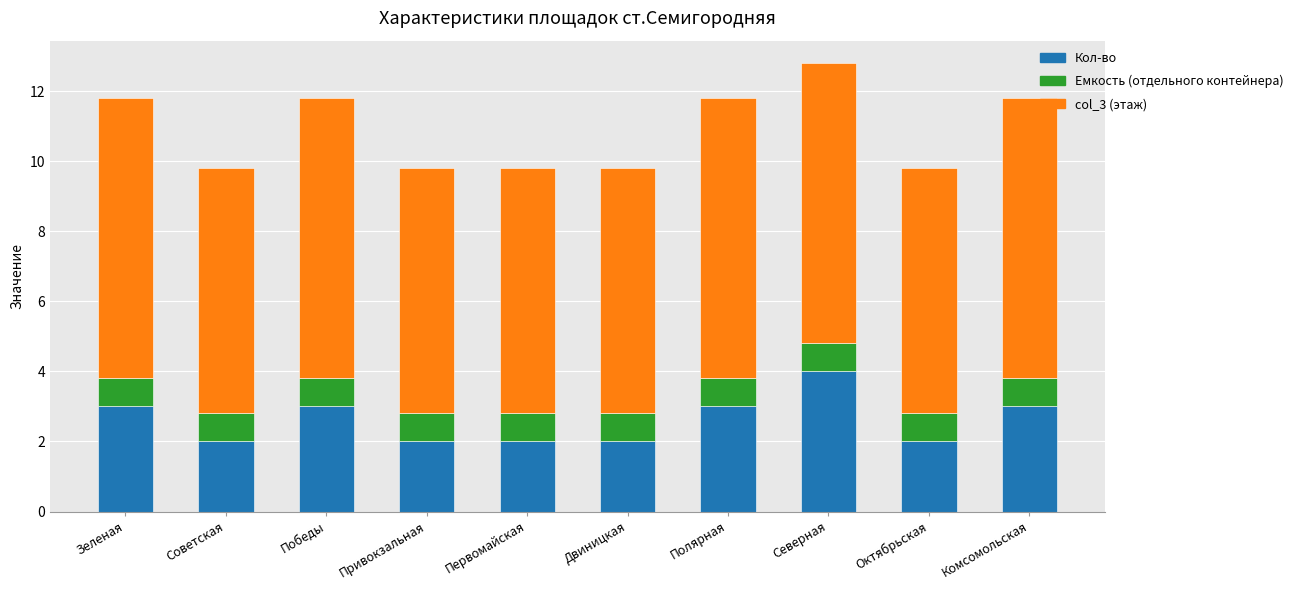

Does the chart contain any negative values?

No